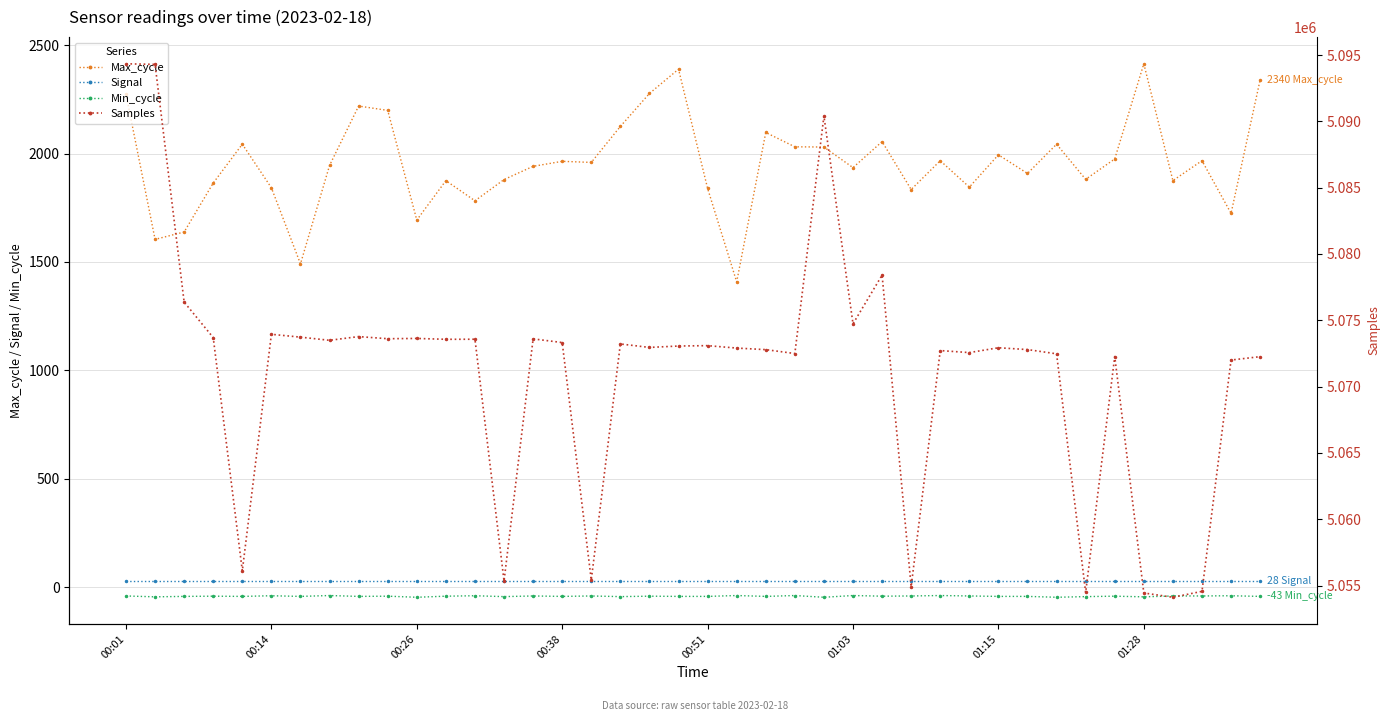

Is it true that Min_cycle equals -62 at 21?

False